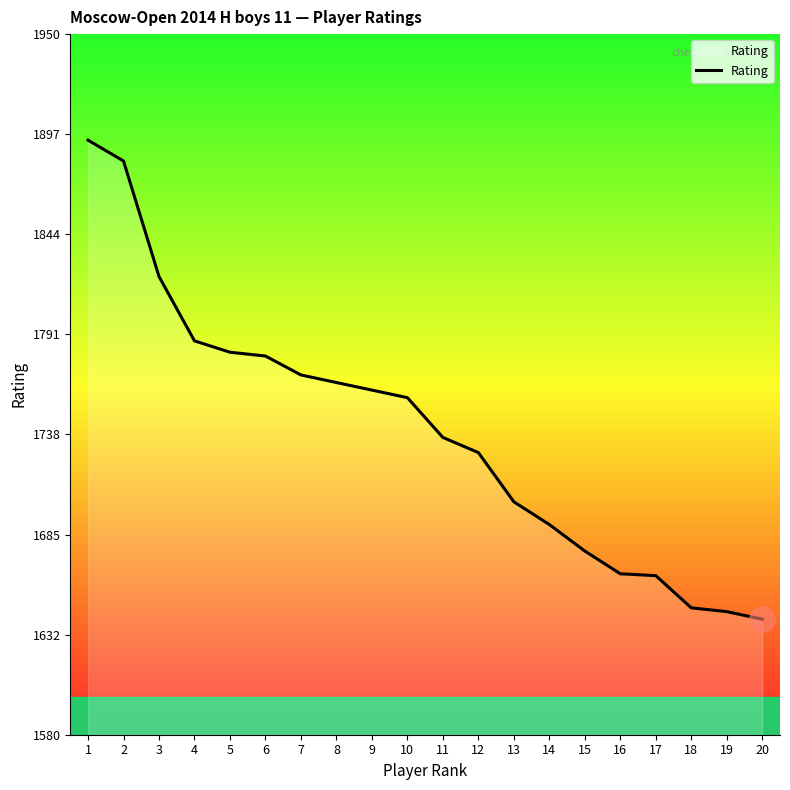

Does the chart have visible grid lines?

No